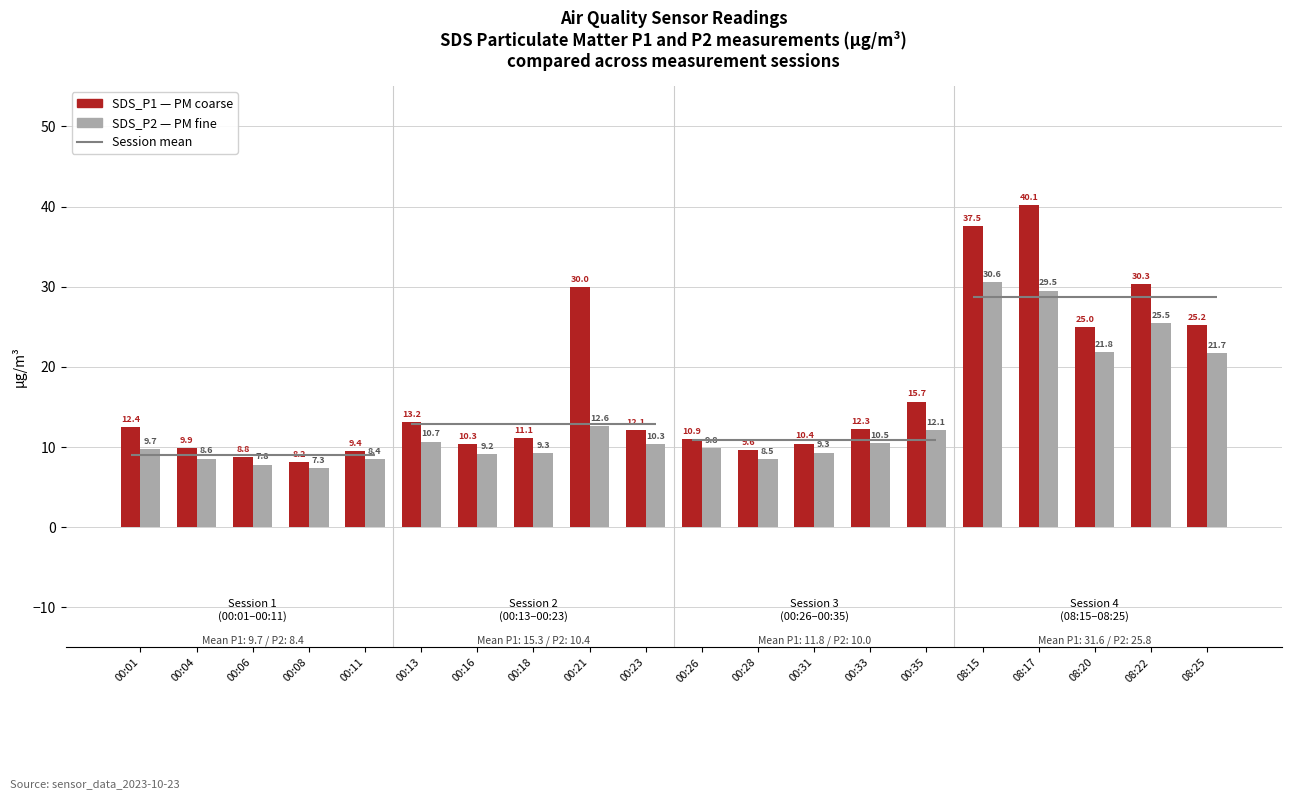

At which category does the chart reach its peak across all series?

08:17